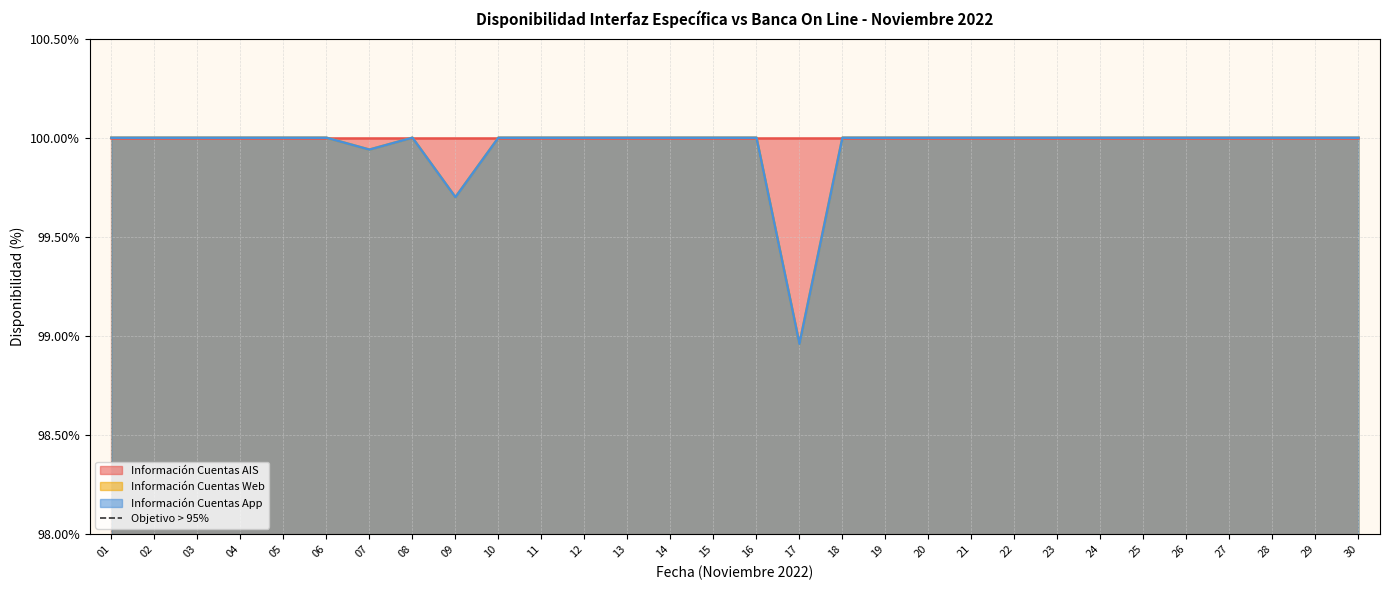

True or false: Información Cuentas Web and Información Cuentas App intersect in this chart.

False